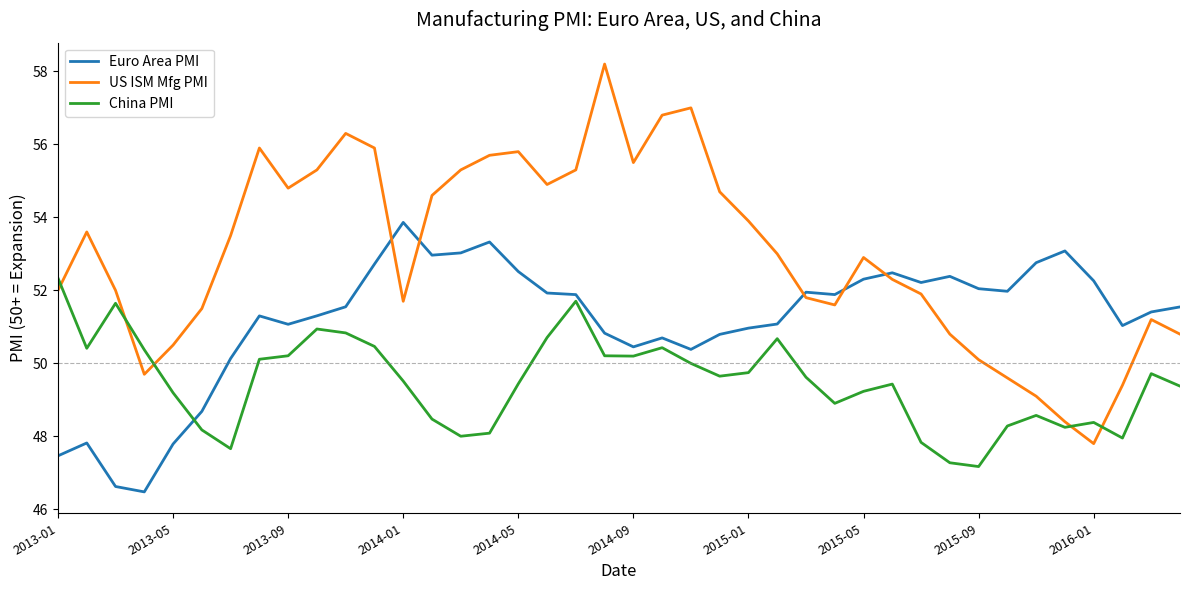

Which series has the largest total across all categories?

US ISM Mfg PMI